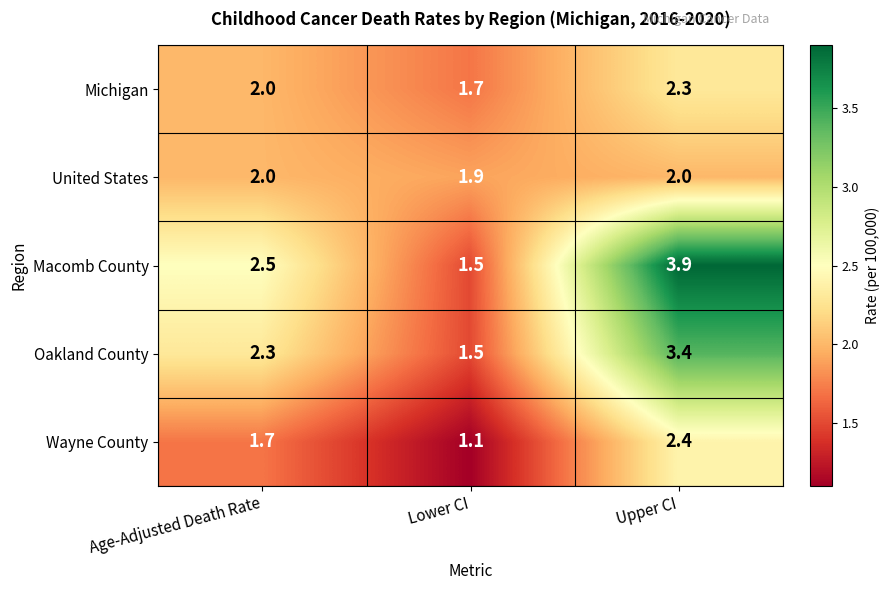

At which category is the sum across all series the highest?

Upper CI